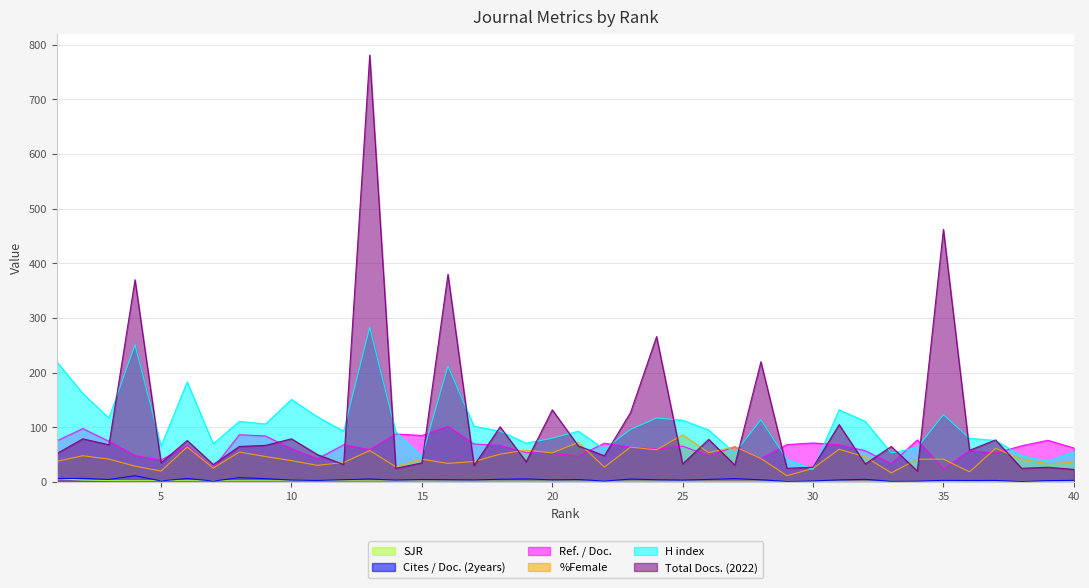

True or false: SJR has more than 2 points higher than both neighbors.

False